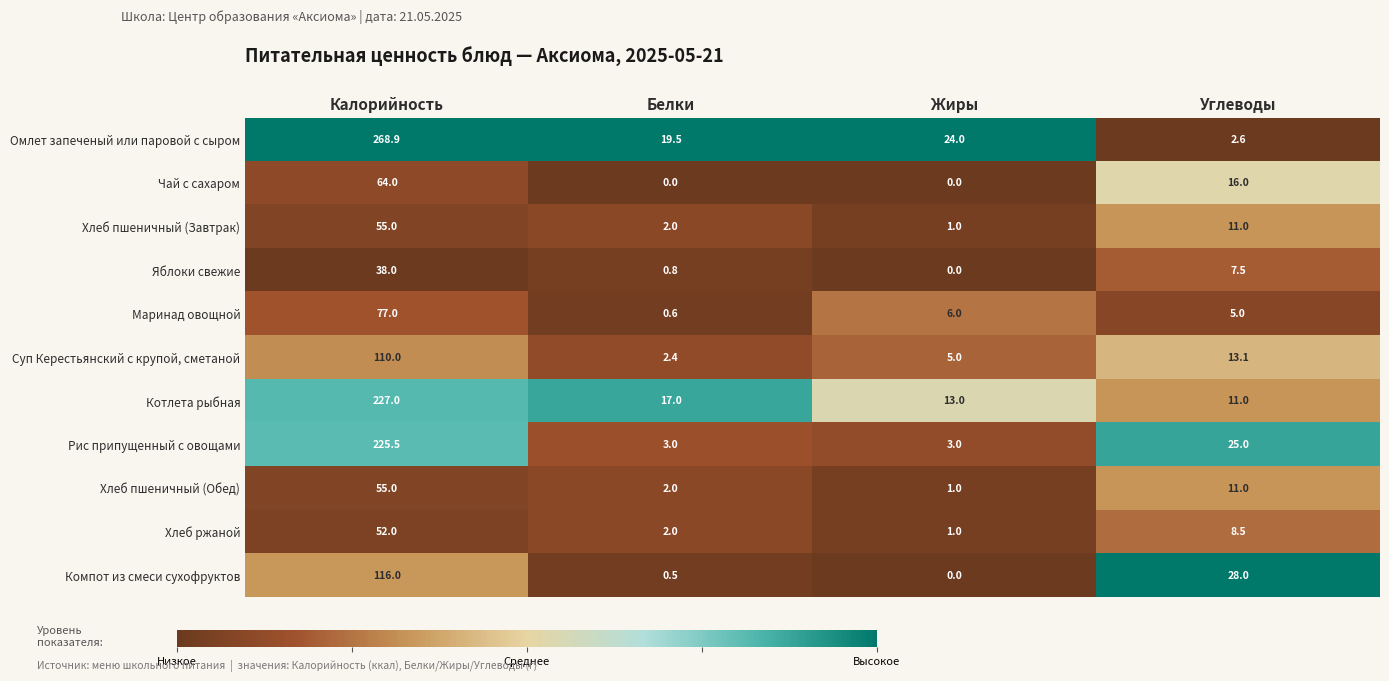

What is the total value across all series at Калорийность?

1288.4